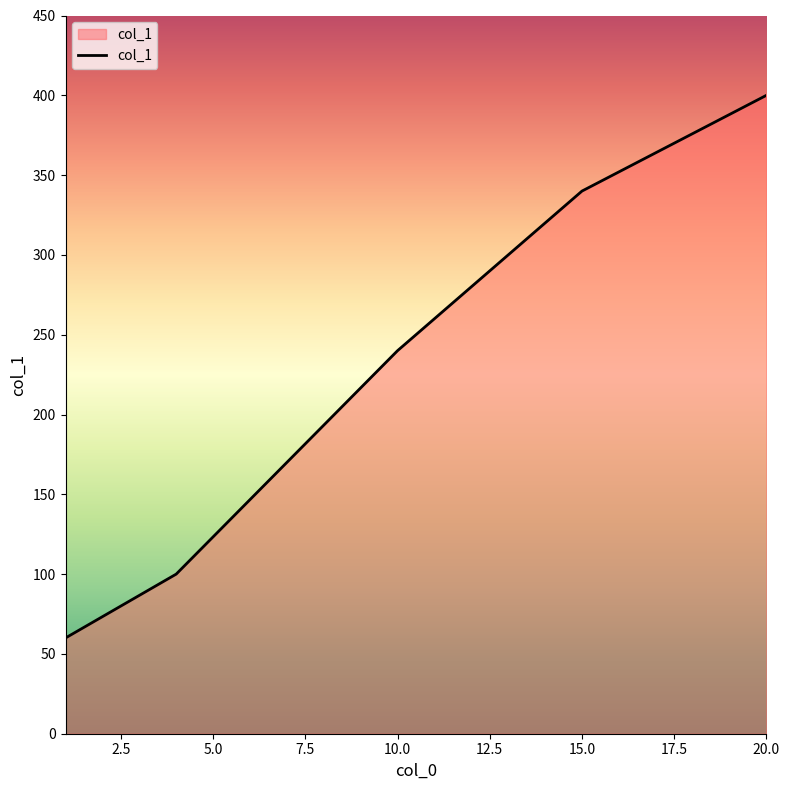

What is the greatest value displayed?

400